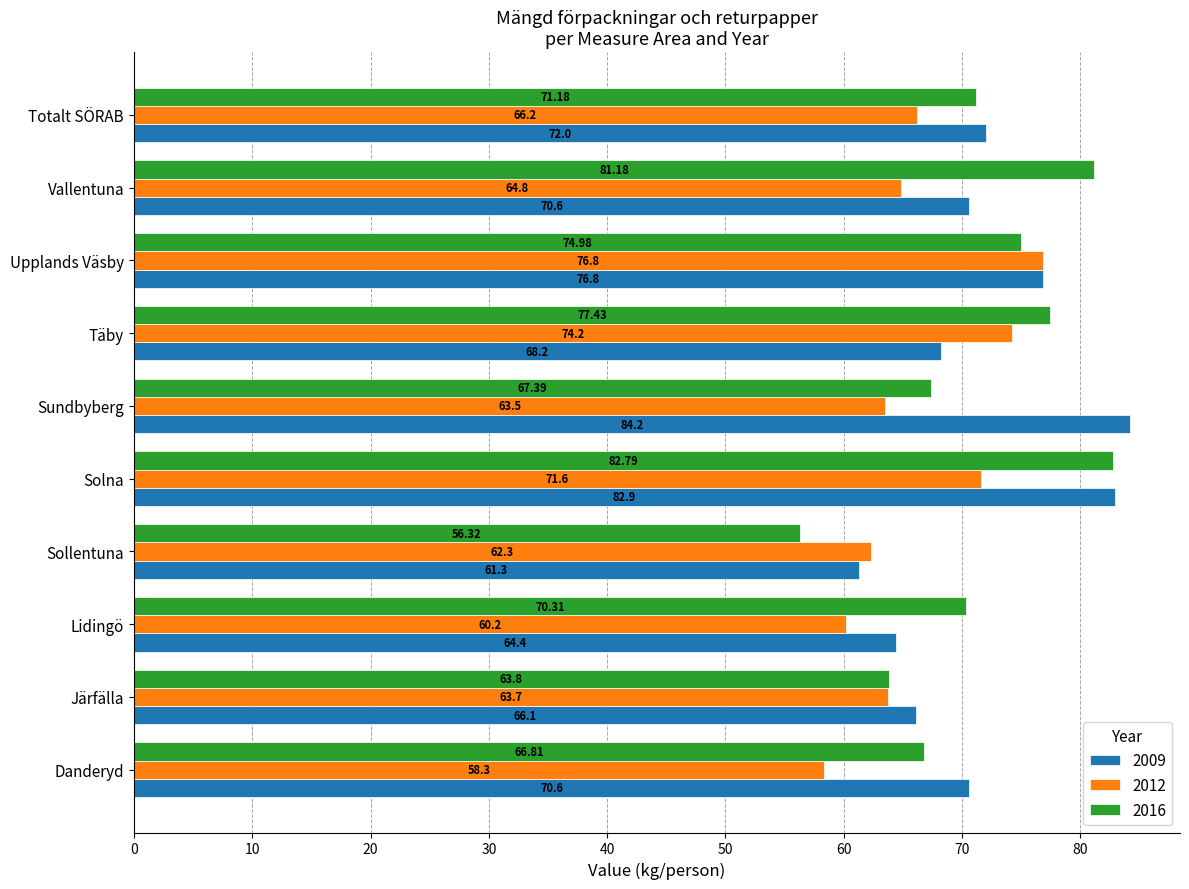

Is the value of 2016 at Vallentuna greater than the value of 2009 at Solna?

No